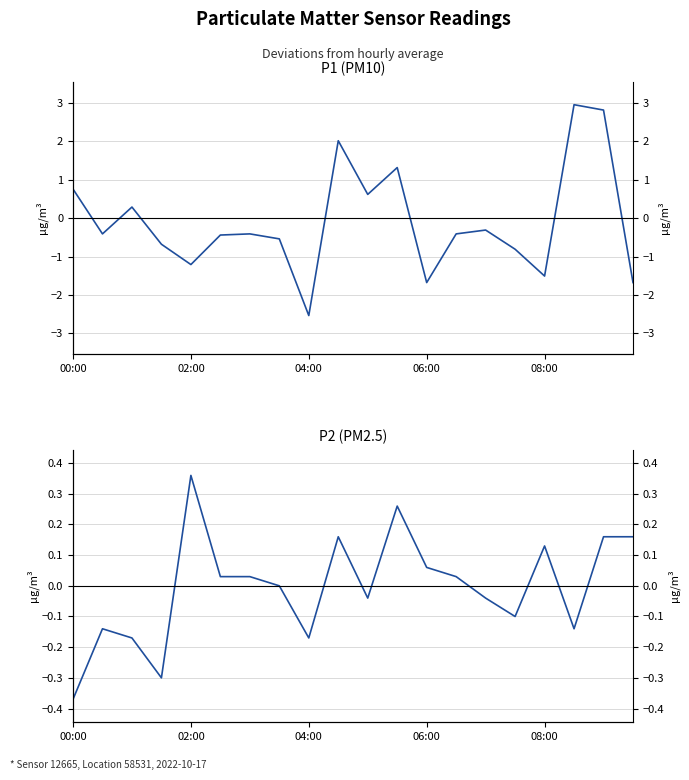

In P2 (PM2.5), how many points are lower than both neighbors (excluding endpoints)?

5